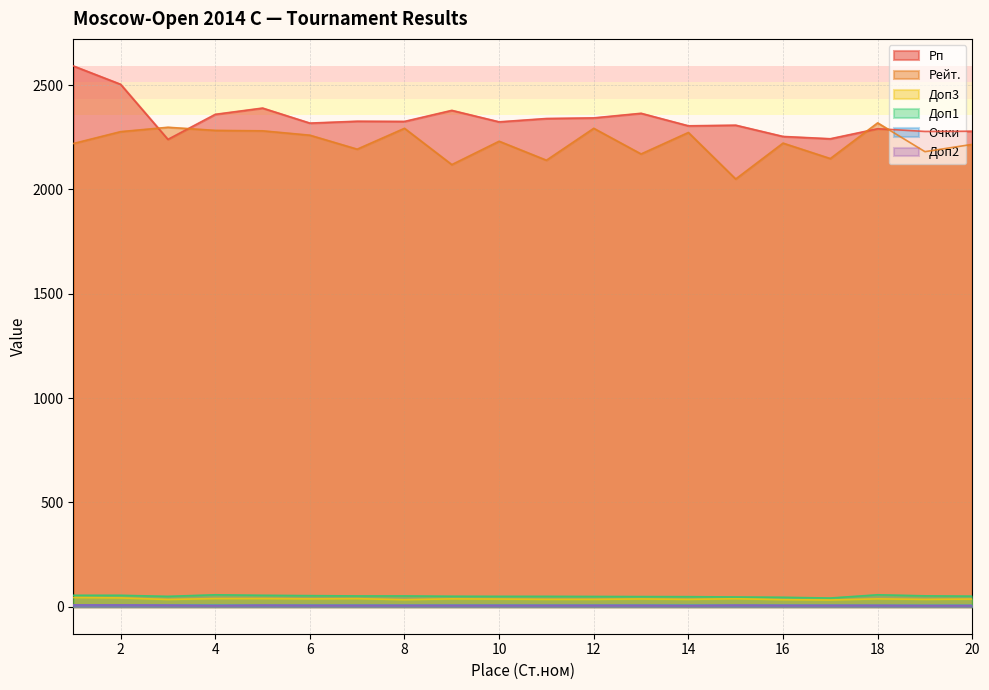

What is the sum of the Доп1 values at 2 and 5?

109.0